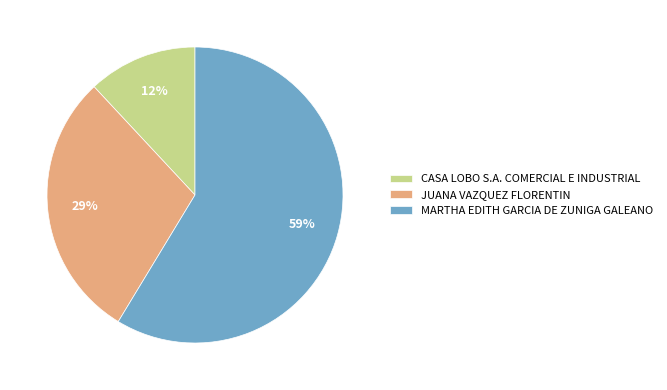

Is there a majority slice in this chart?

Yes